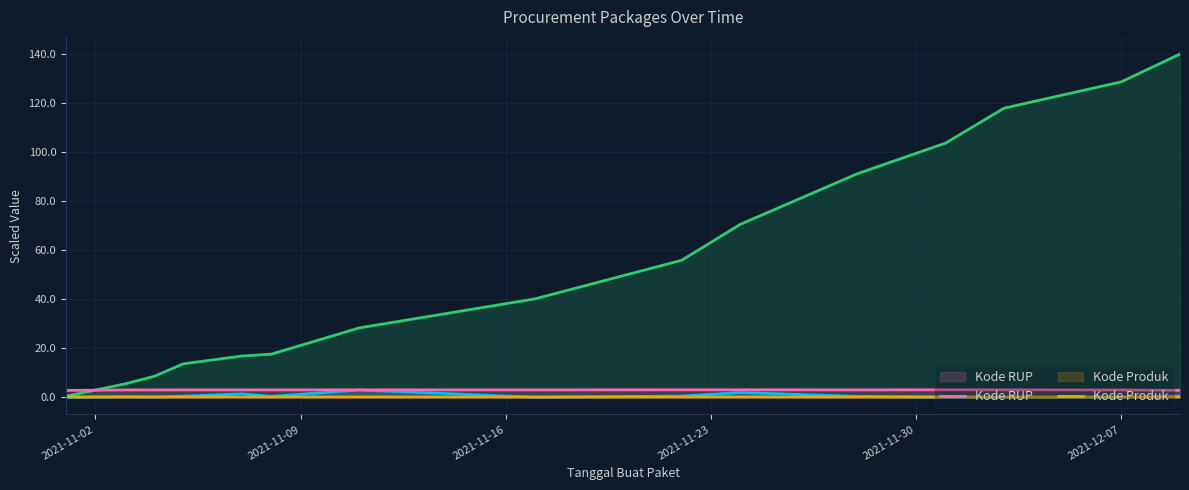

Does the chart display data point markers on the line(s)?

No